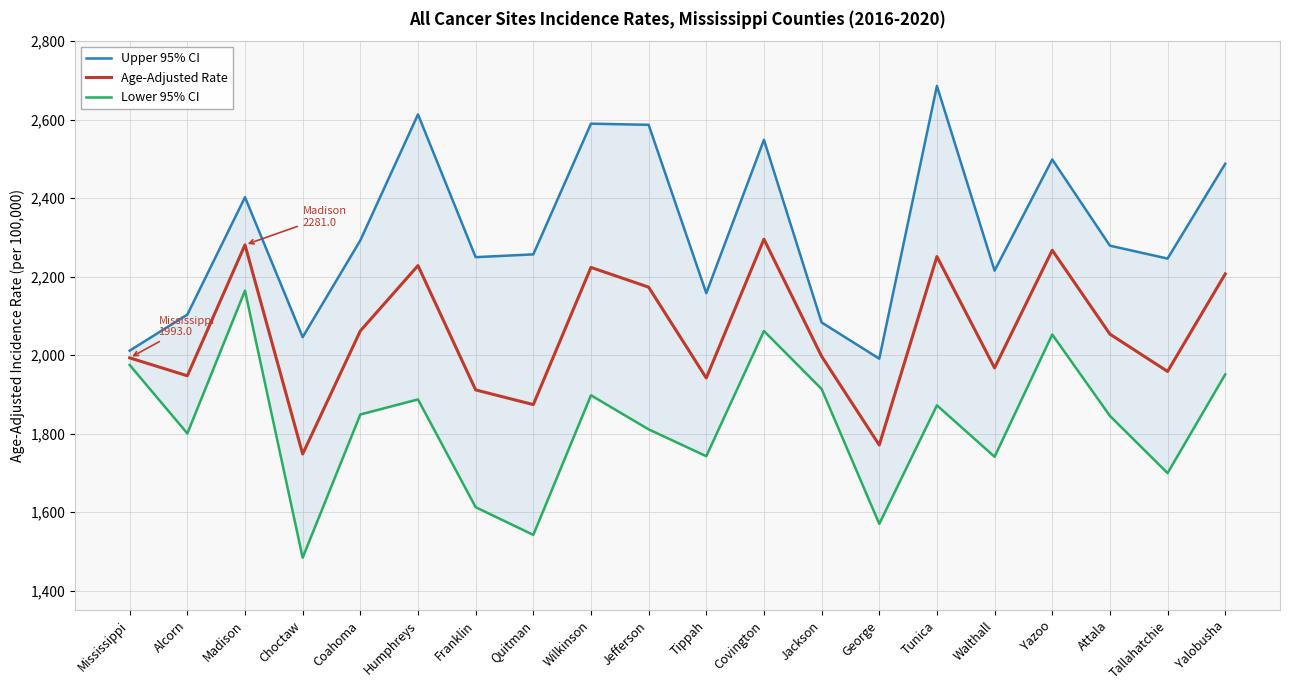

Reading left to right, what are all the values shown in this chart?

Upper 95% CI: Mississippi=2011.4	Alcorn=2103.2	Madison=2402.4	Choctaw=2045.8	Coahoma=2292.4	Humphreys=2613.4	Franklin=2249.6	Quitman=2256.7	Wilkinson=2589.8	Jefferson=2586.9	Tippah=2157.9	Covington=2548.7	Jackson=2083.2	George=1990.9	Tunica=2686.0	Walthall=2215.3	Yazoo=2498.5	Attala=2278.9	Tallahatchie=2246.0	Yalobusha=2487.6
Age-Adjusted Rate: Mississippi=1993.0	Alcorn=1947.3	Madison=2281.0	Choctaw=1748.0	Coahoma=2061.6	Humphreys=2228.1	Franklin=1911.3	Quitman=1873.9	Wilkinson=2223.5	Jefferson=2173.2	Tippah=1941.7	Covington=2295.4	Jackson=1997.0	George=1770.8	Tunica=2251.1	Walthall=1967.4	Yazoo=2267.3	Attala=2053.5	Tallahatchie=1958.4	Yalobusha=2206.8
Lower 95% CI: Mississippi=1974.8	Alcorn=1800.4	Madison=2164.3	Choctaw=1483.8	Coahoma=1848.7	Humphreys=1887.1	Franklin=1612.4	Quitman=1541.9	Wilkinson=1897.6	Jefferson=1810.8	Tippah=1742.4	Covington=2061.4	Jackson=1913.7	George=1569.9	Tunica=1872.0	Walthall=1740.9	Yazoo=2052.5	Attala=1845.2	Tallahatchie=1699.3	Yalobusha=1950.8